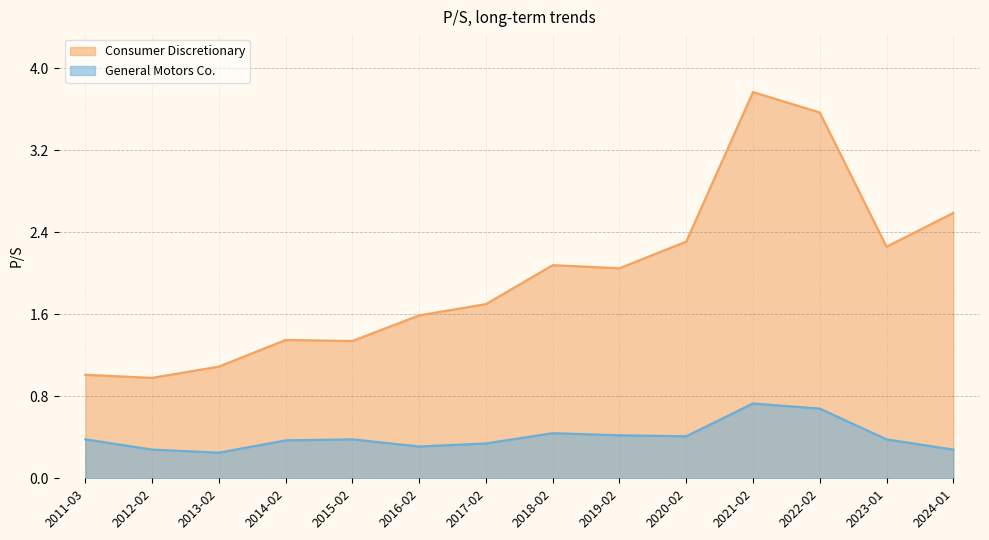

The value of General Motors Co. at 2017-02-07 is 0.3. True or false?

True